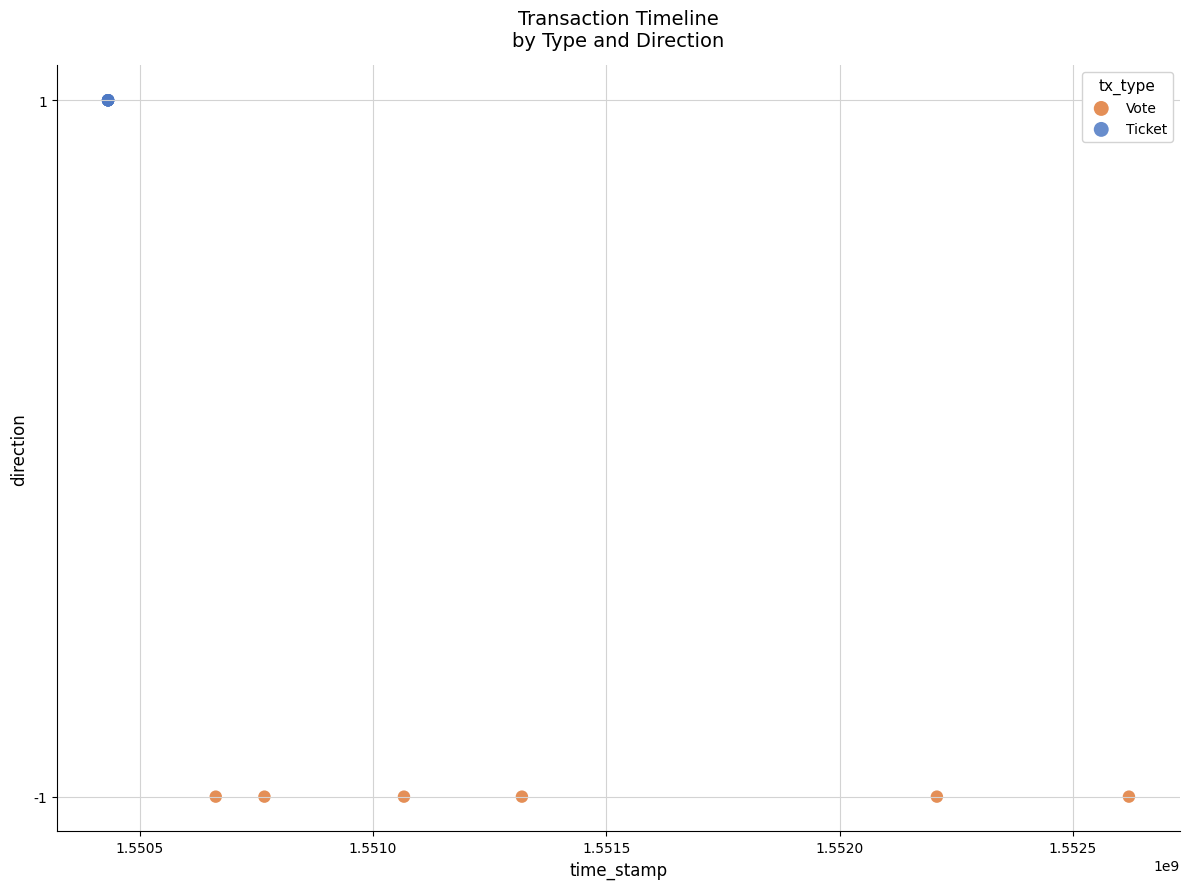

Which series reaches the maximum Y coordinate?

Ticket